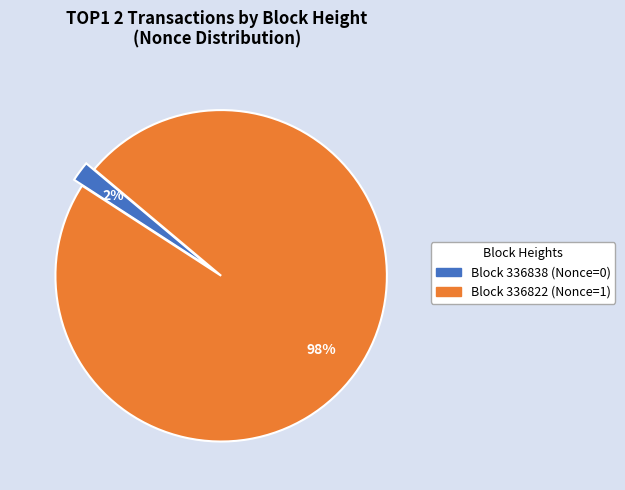

To the nearest percent, what is the average slice percentage?

50%